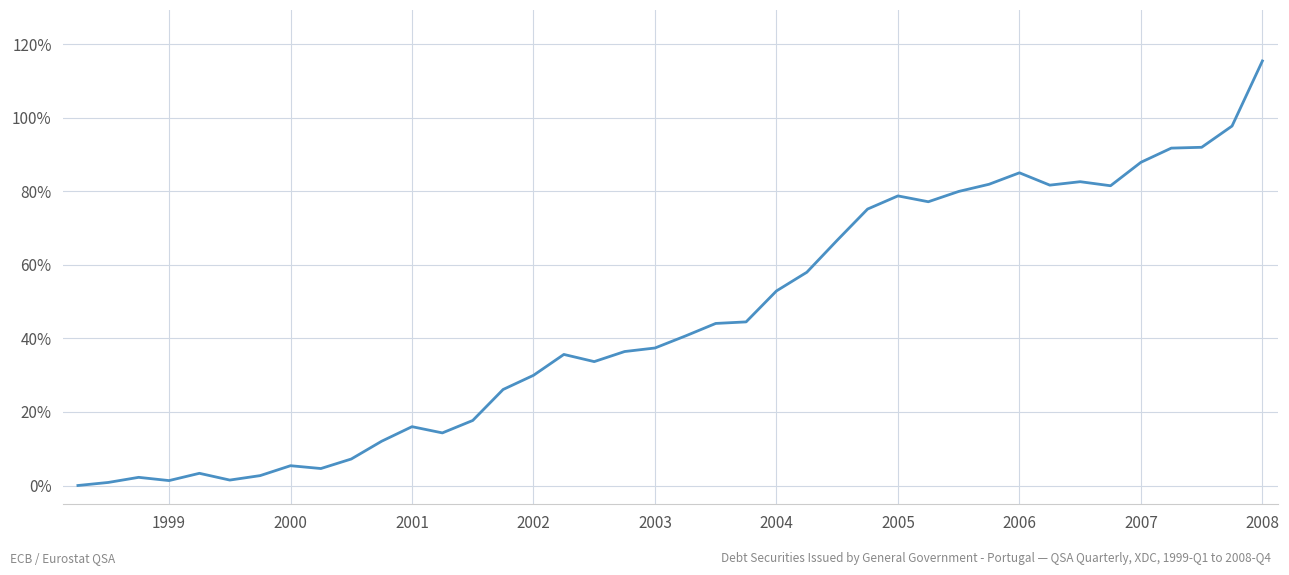

What is the greatest value displayed?

115.4